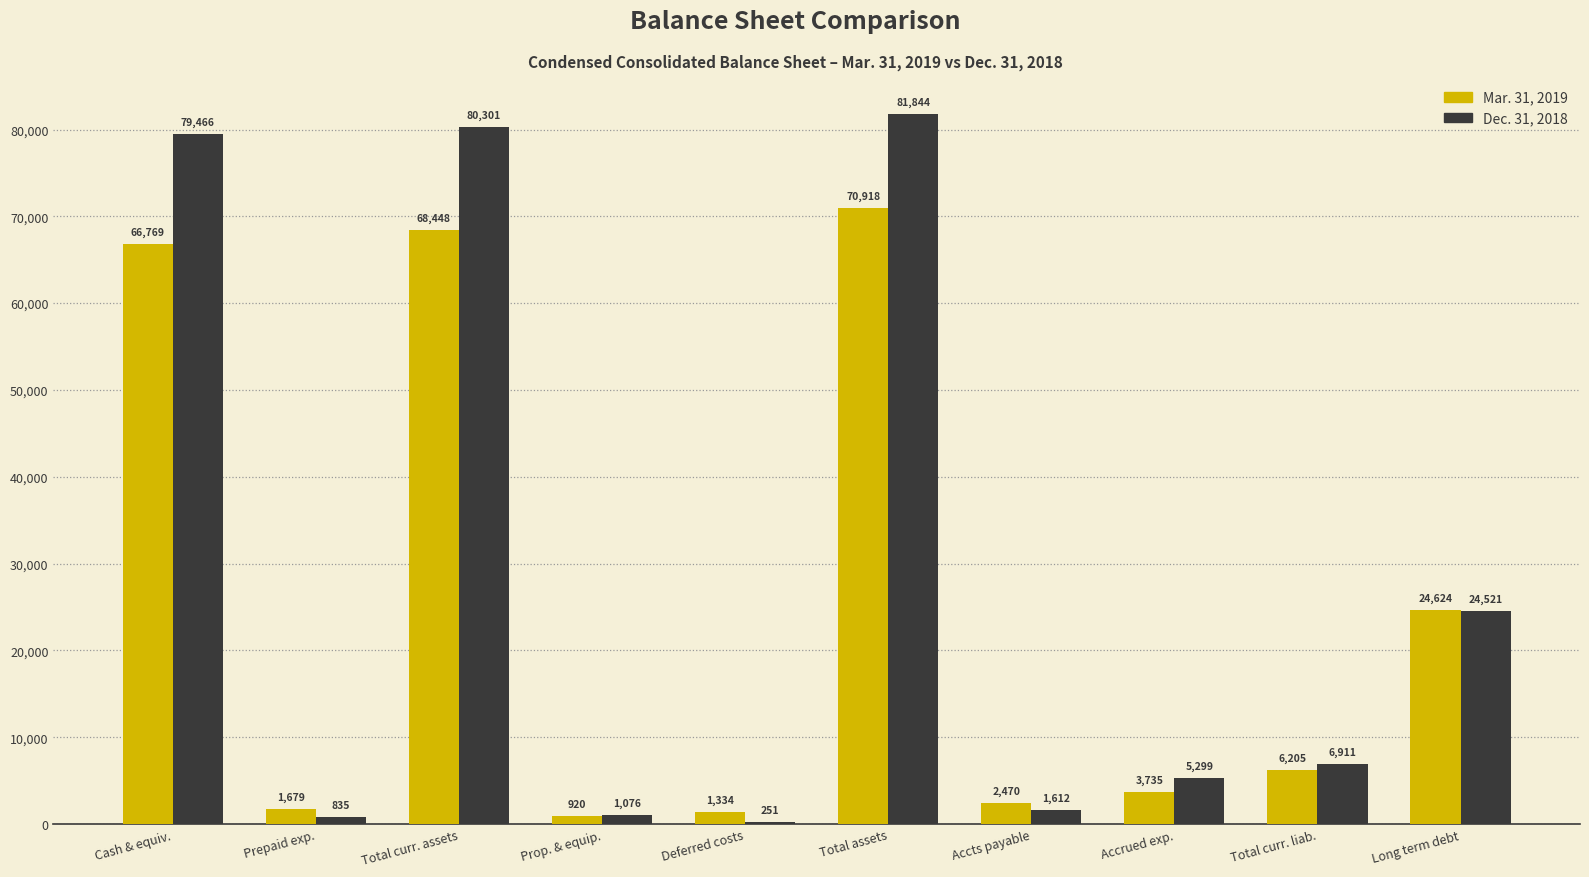

Which category has the highest value in the Mar. 31, 2019 series?

Total assets